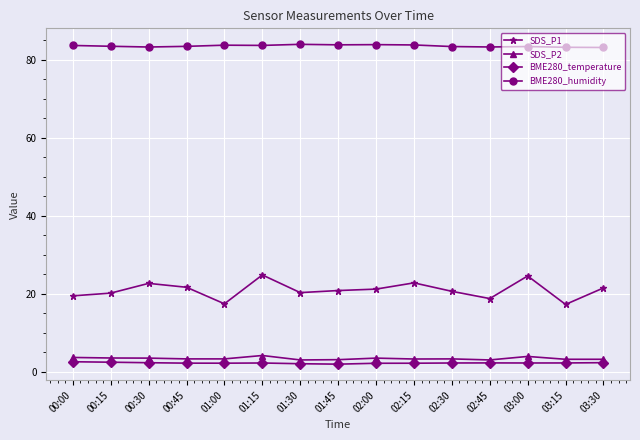

What is the spread (max minus min) of values at 02:15?

81.6